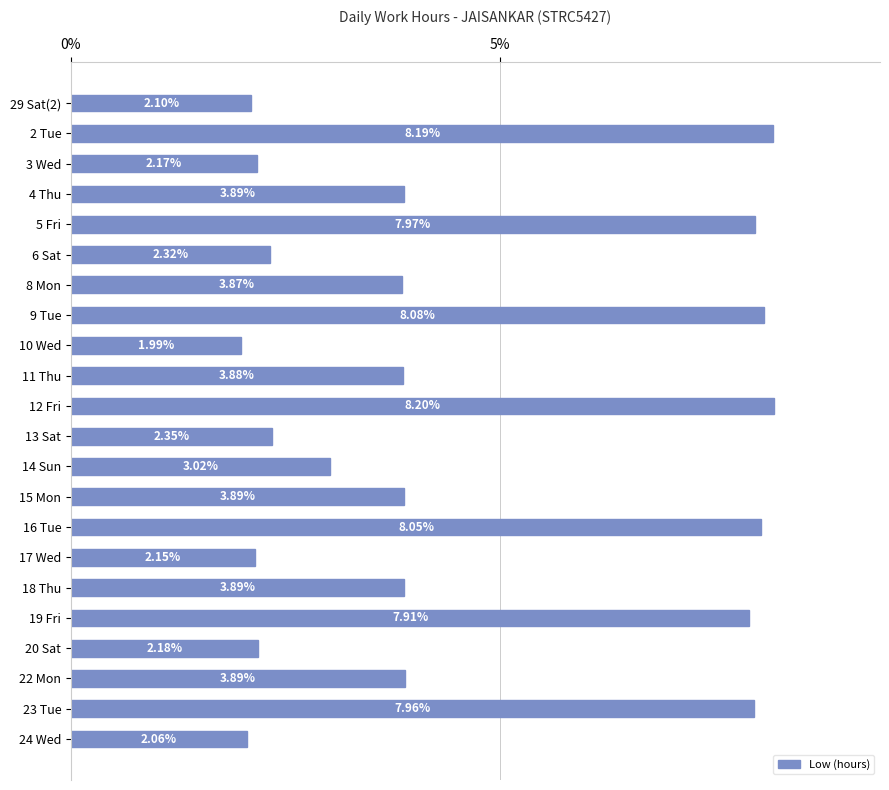

Does the chart contain any negative values?

No